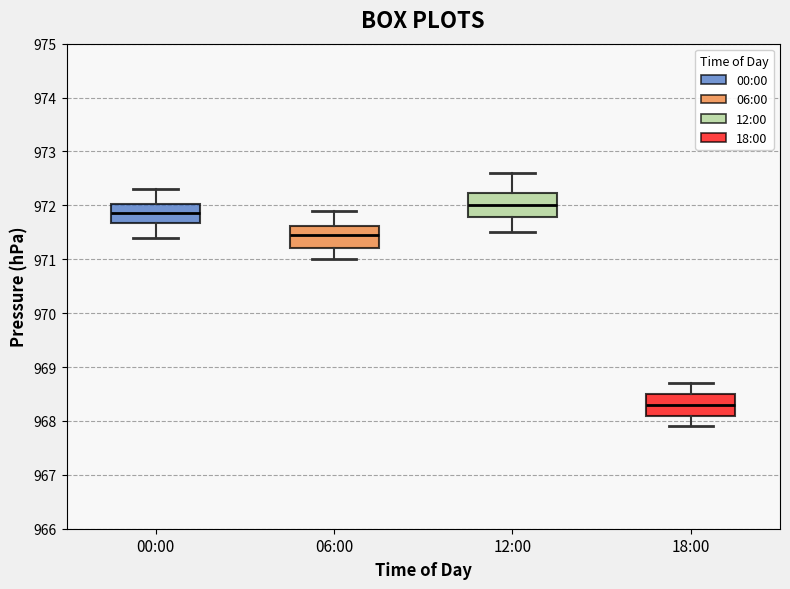

Reading left to right, read every box against the y-axis: the position of its median line, the range the box covers, and the ends of its whiskers. The values are not printed on the chart, so give them approximately, as read against the axis.

00:00: median 971.9, box 971.7 to 972.0, whiskers 971.4 to 972.3
06:00: median 971.5, box 971.2 to 971.6, whiskers 971.0 to 971.9
12:00: median 972.0, box 971.8 to 972.2, whiskers 971.5 to 972.6
18:00: median 968.3, box 968.1 to 968.5, whiskers 967.9 to 968.7